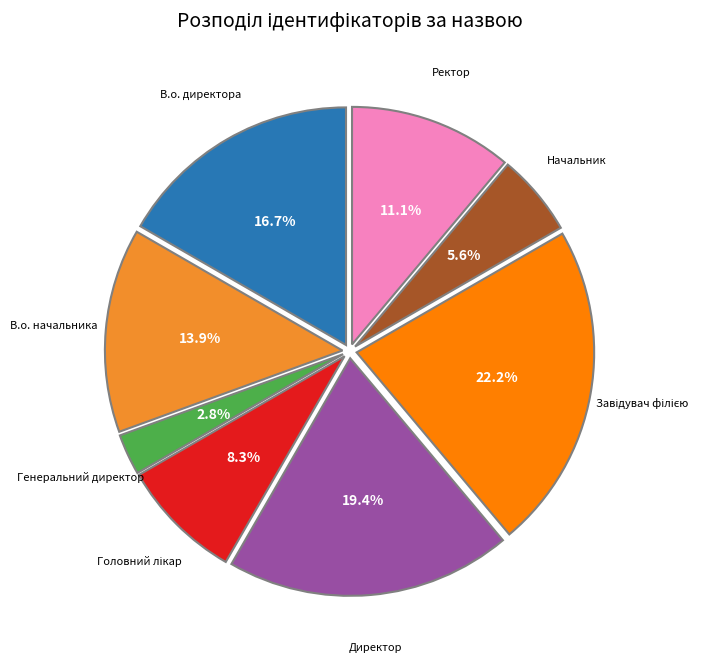

Does any single category account for the majority?

No